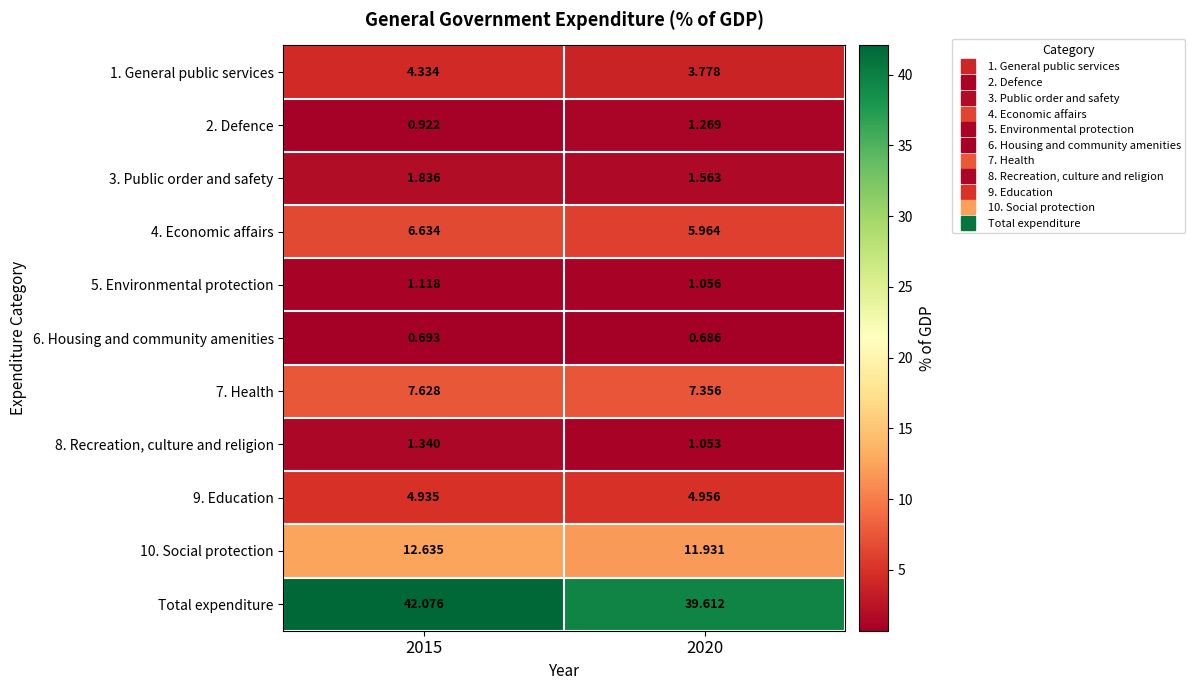

Is the value of 2. Defence at 2020 greater than the value of 8. Recreation, culture and religion at 2020?

Yes